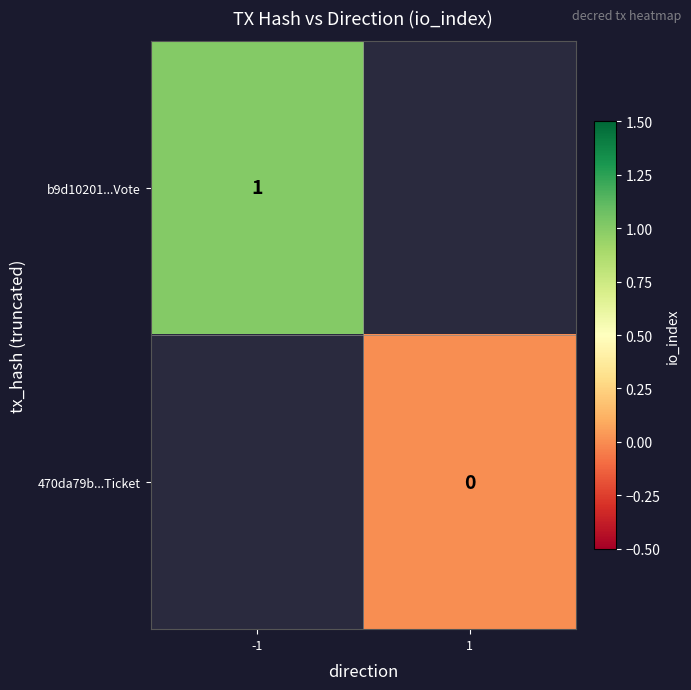

The b9d10201...Vote series shows 1 at -1. True or false?

True